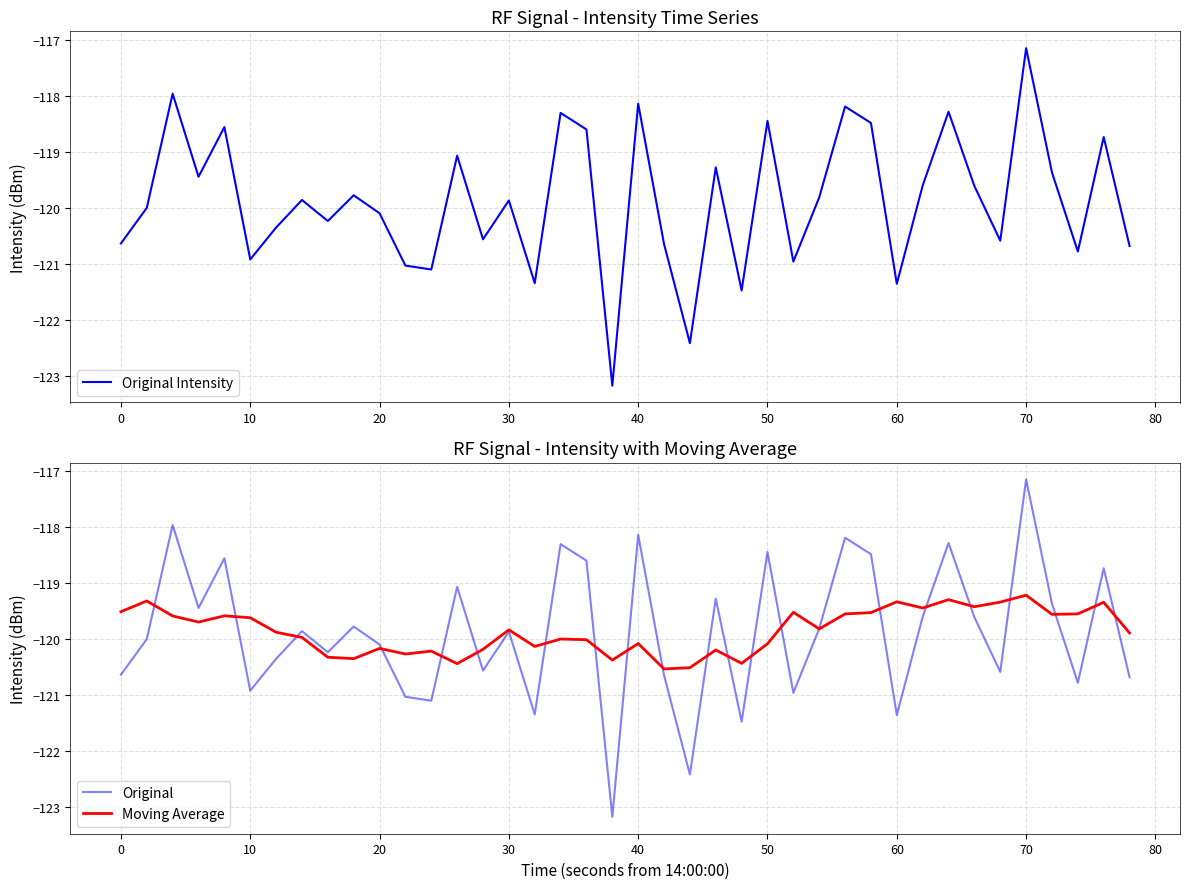

At which label is Moving Average closest to -119?

70